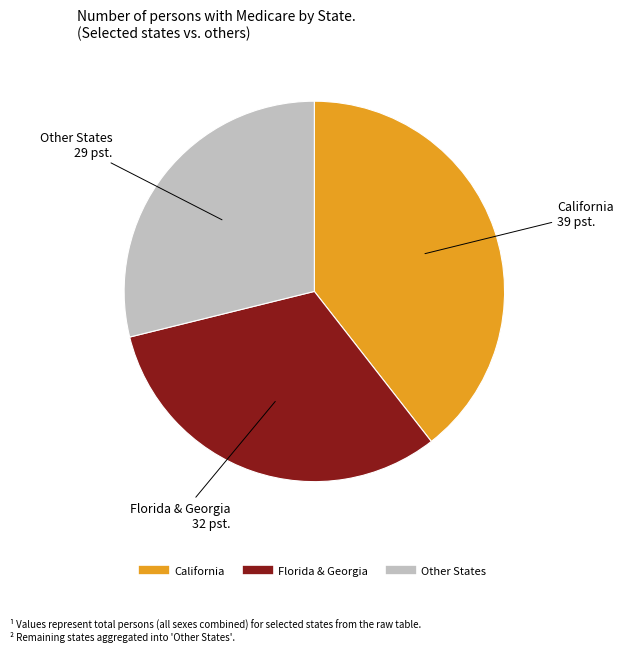

Is there any slice that represents more than half of the pie?

No